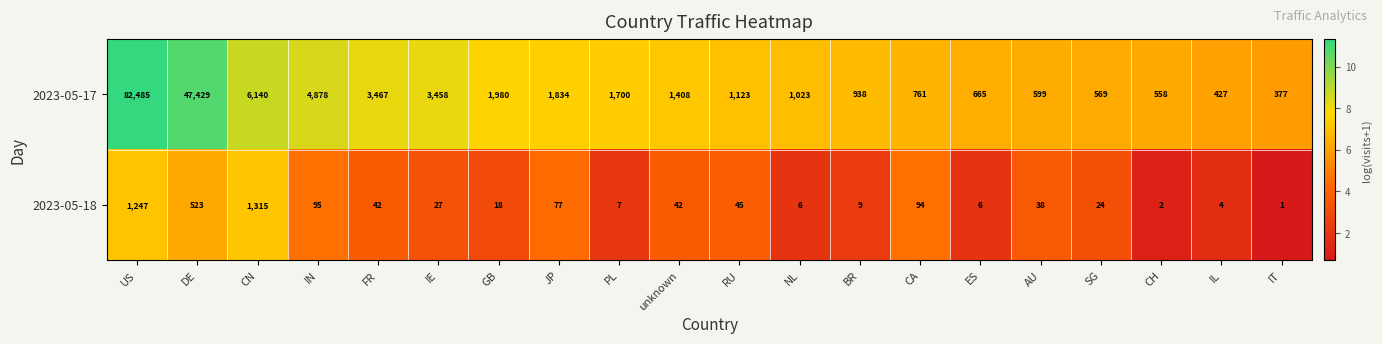

Which series has the largest total across all categories?

2023-05-17